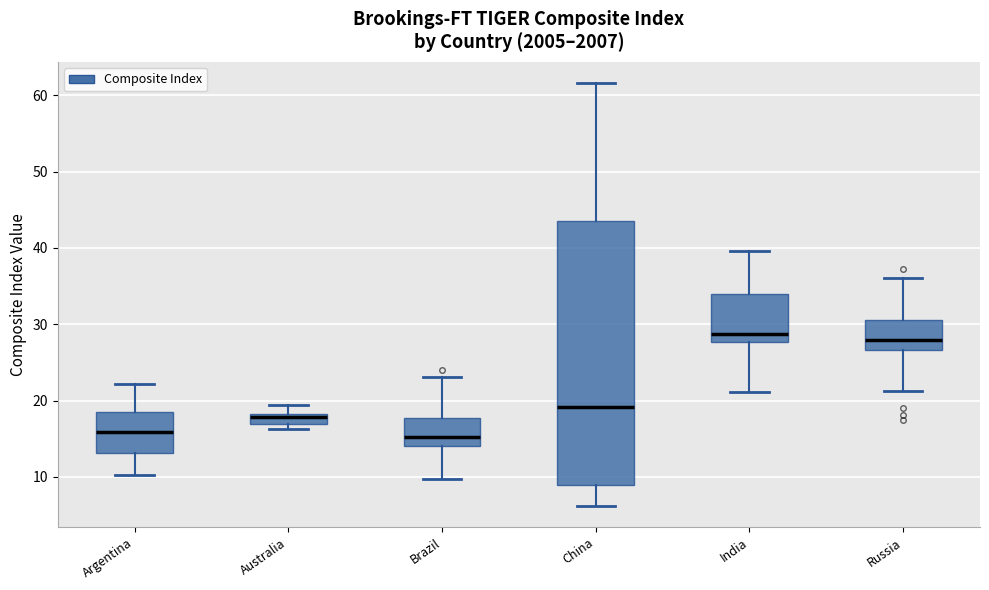

Where does the median line of the box for Brazil sit on the y-axis? The values are not printed on the chart, so give them approximately, as read against the axis.

15